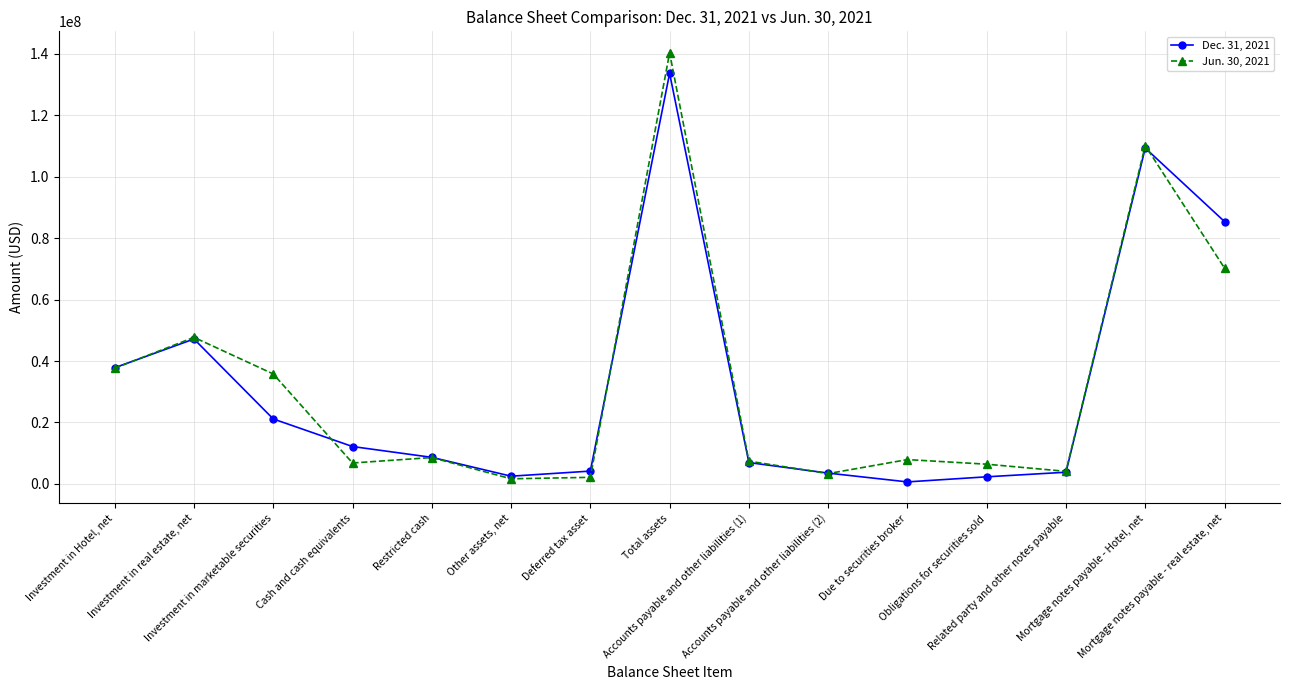

List the series in order of their peak value, highest first.

Jun. 30, 2021, Dec. 31, 2021